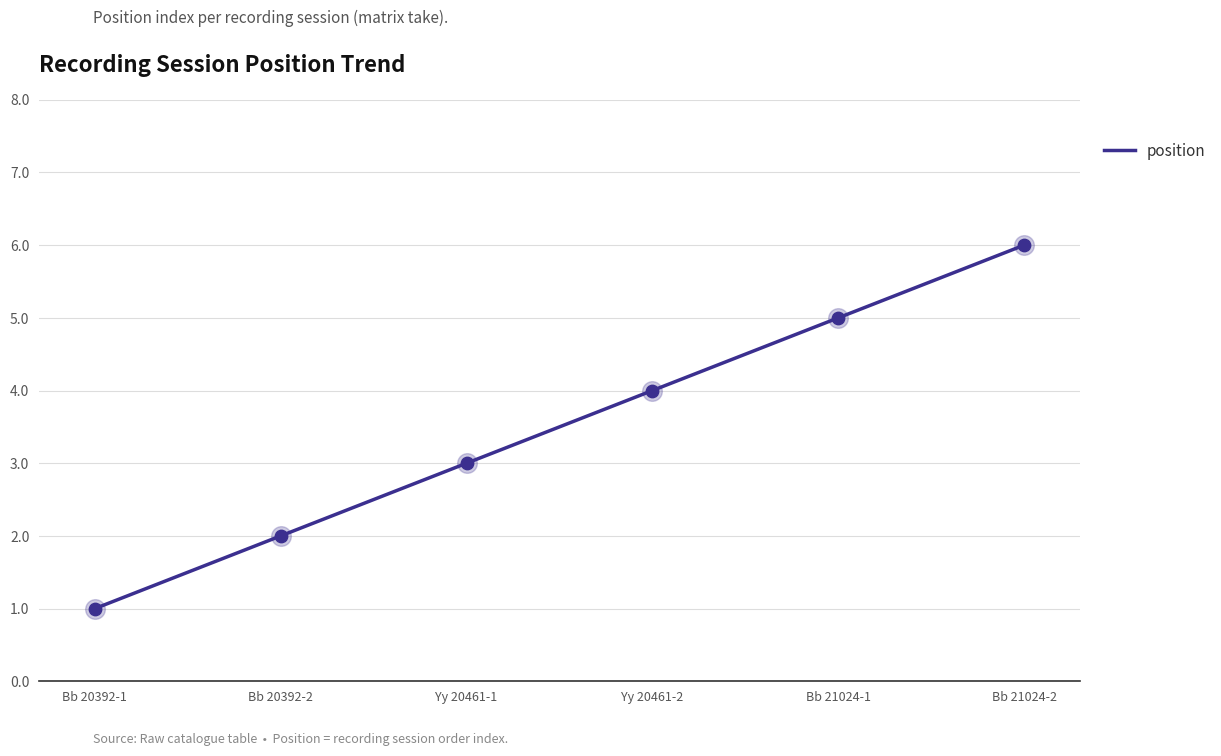

Is it true that position equals 1.0 at Bb 20392-1?

True